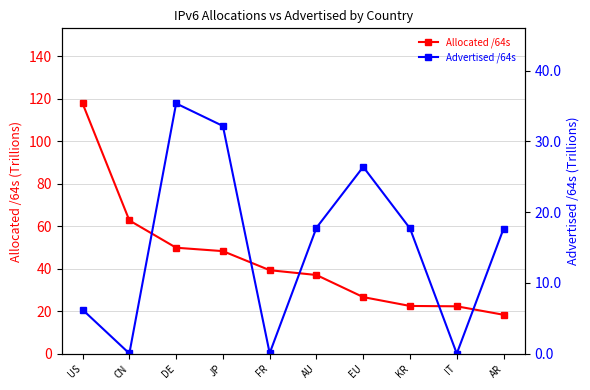

The value of Advertised /64s at AU is 31.0. True or false?

False